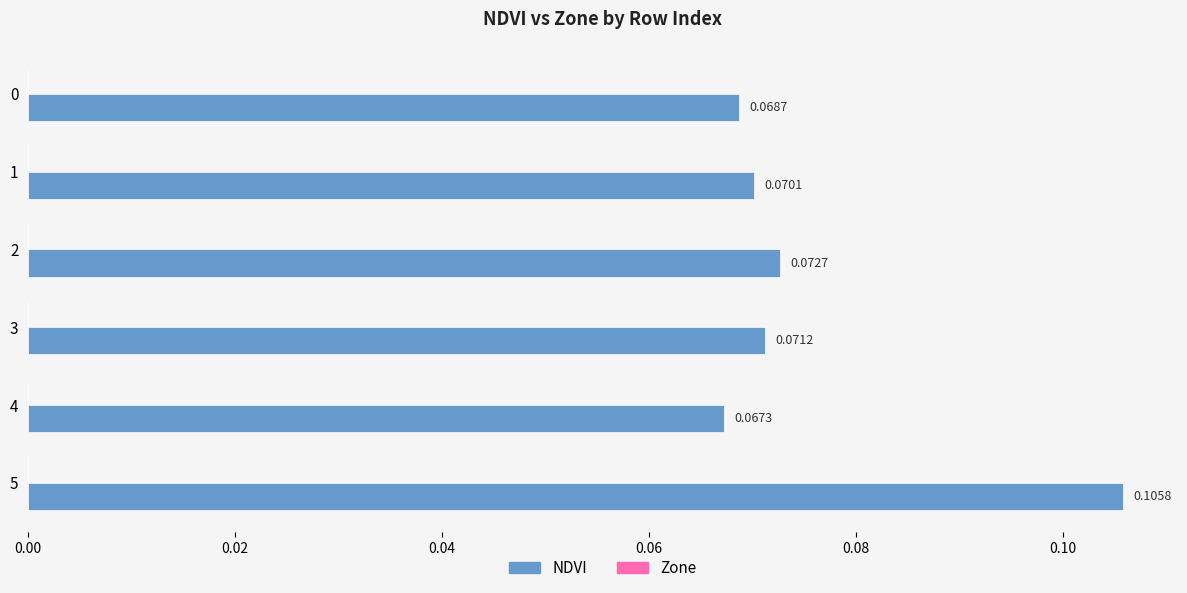

Between 1 and 3, which is larger?

3